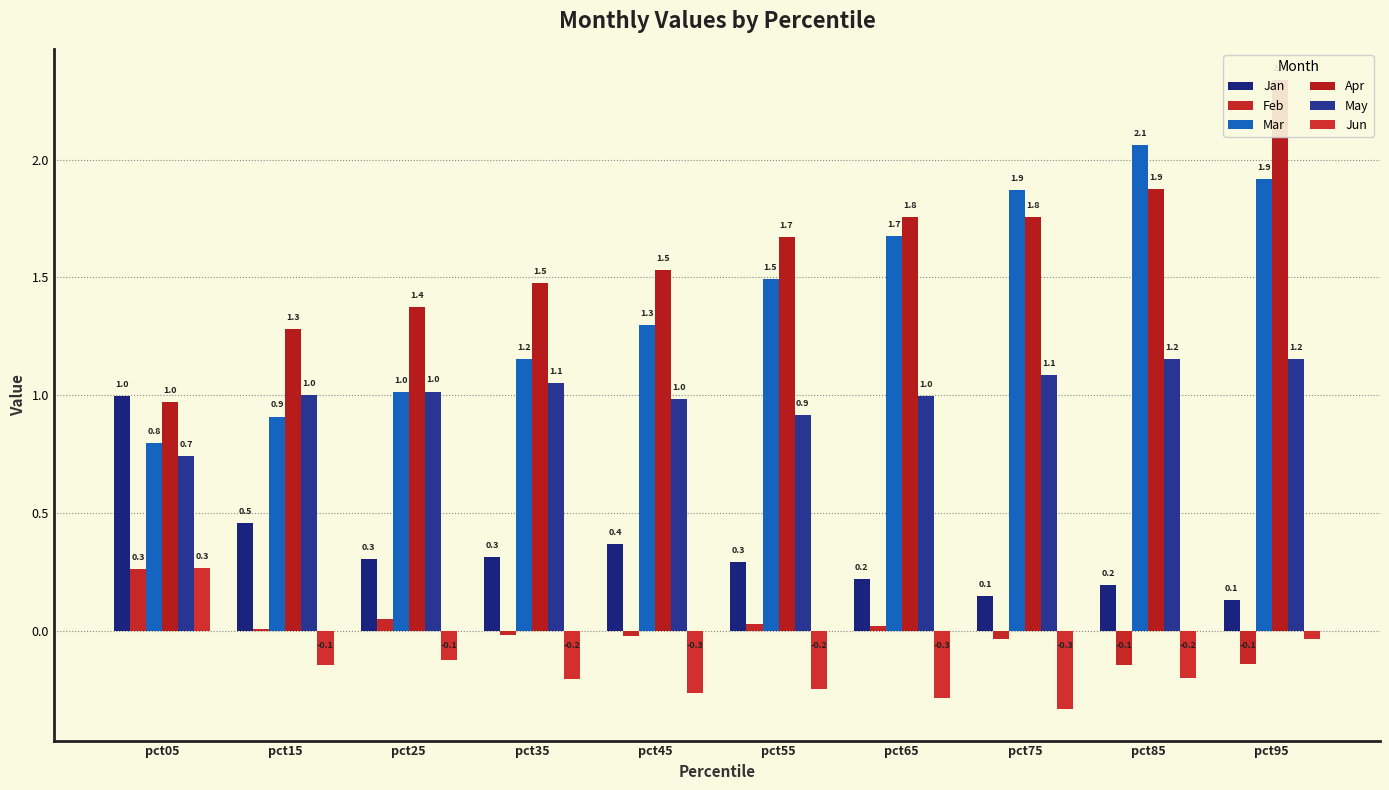

Read the Jun value at pct55.

-0.2